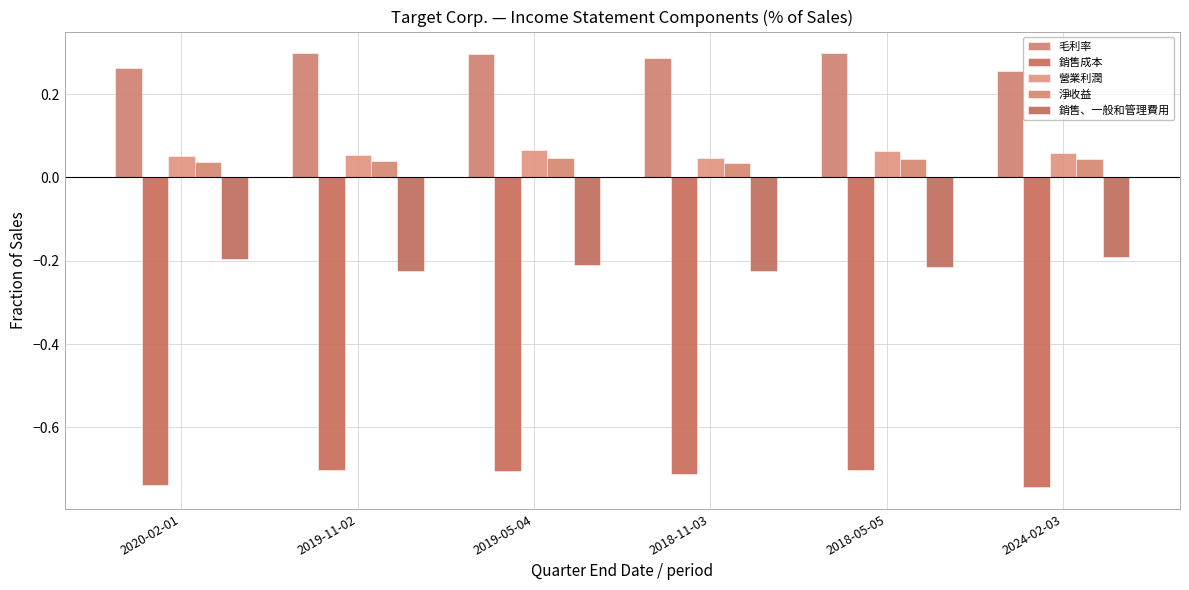

Where is 毛利率 nearest to the value 0?

2024-02-03